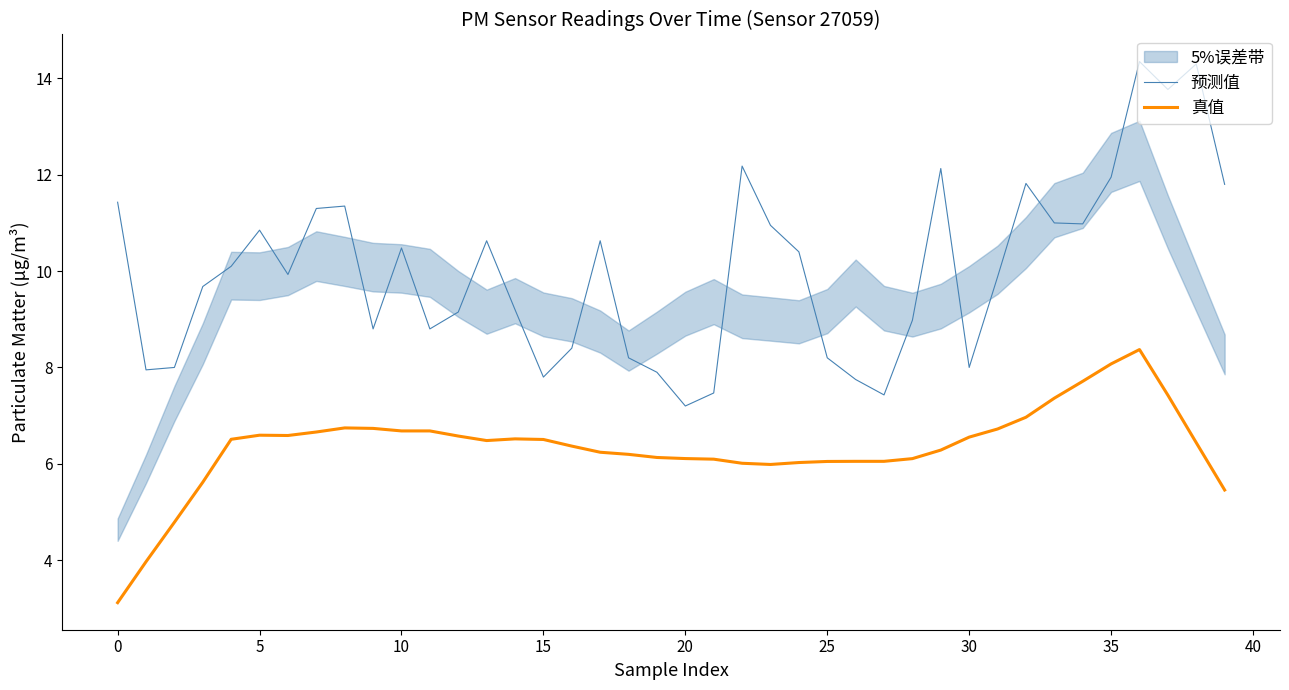

Reading right to left, transcribe all the data shown in this chart.

预测值: 11.8	14.3	13.8	14.3	11.9	11.0	11.0	11.8	9.9	8.0	12.1	9.0	7.4	7.8	8.2	10.4	10.9	12.2	7.5	7.2	7.9	8.2	10.6	8.4	7.8	9.2	10.6	9.2	8.8	10.5	8.8	11.3	11.3	9.9	10.8	10.1	9.7	8.0	8.0	11.4
真值: 5.5	6.4	7.4	8.4	8.1	7.7	7.4	7.0	6.7	6.6	6.3	6.1	6.1	6.1	6.0	6.0	6.0	6.0	6.1	6.1	6.1	6.2	6.2	6.4	6.5	6.5	6.5	6.6	6.7	6.7	6.7	6.7	6.7	6.6	6.6	6.5	5.6	4.8	4.0	3.1